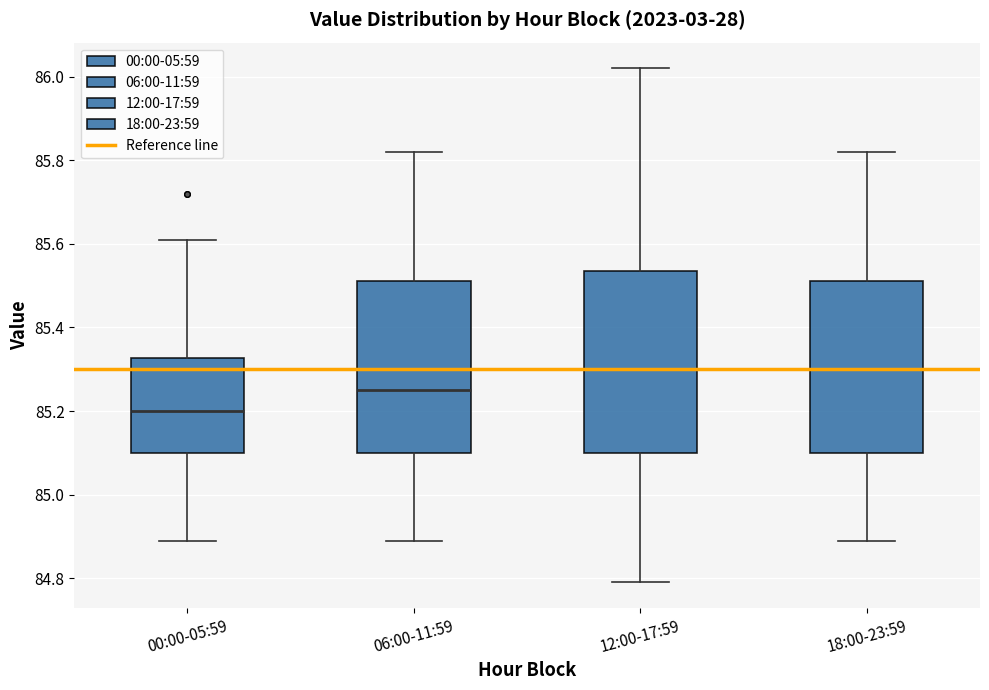

Which box is the tallest, from its lower edge to its upper edge?

12:00-17:59